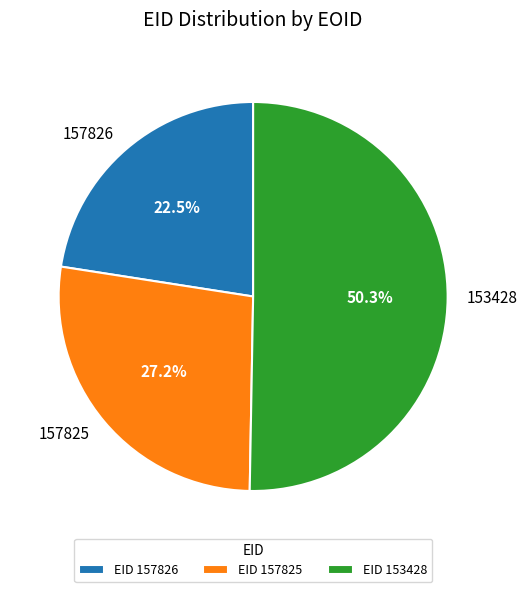

Which has a higher value, 157825 or 153428?

153428